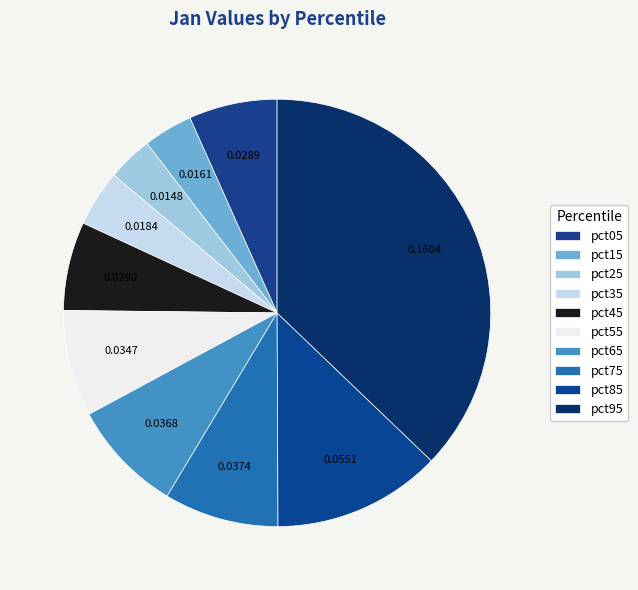

Count the number of slices in the pie.

10